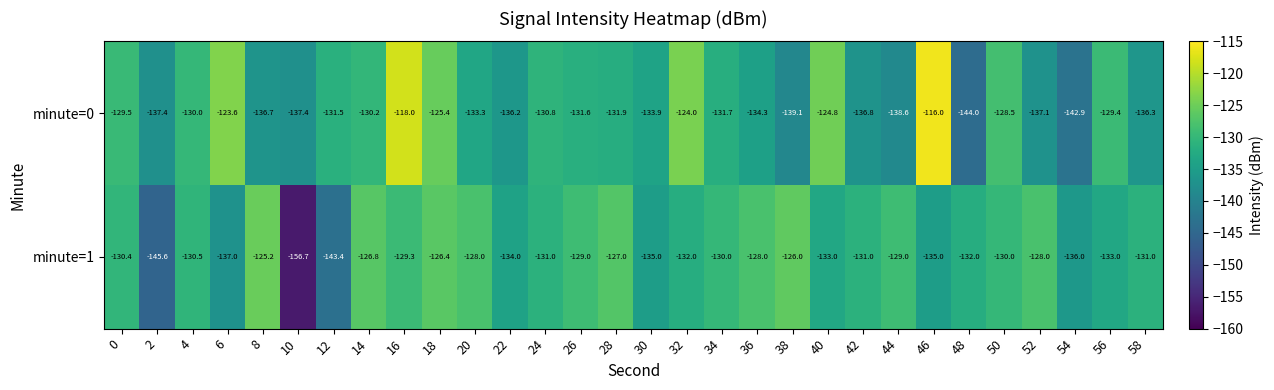

How many values in the minute=0 series exceed -131?

12